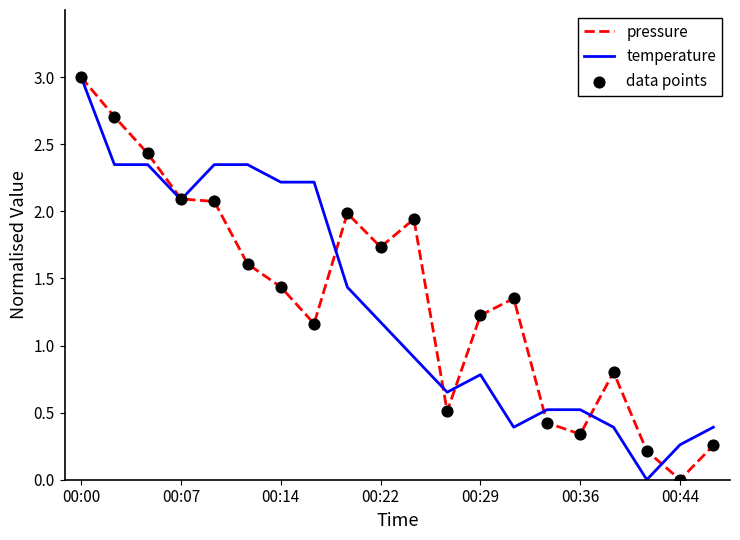

What is the maximum value for pressure?

3.0